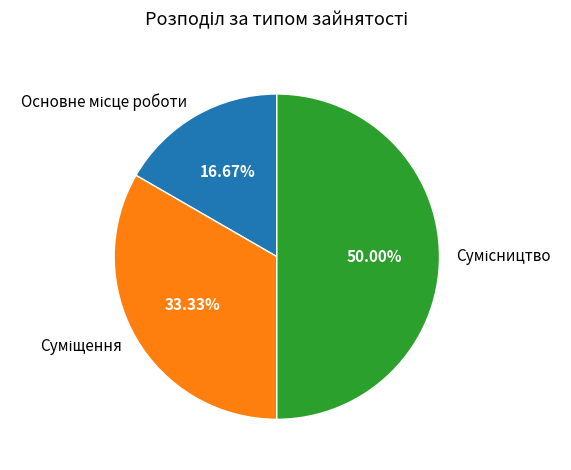

Rank the categories by value from lowest to highest.

Основне місце роботи, Суміщення, Сумісництво